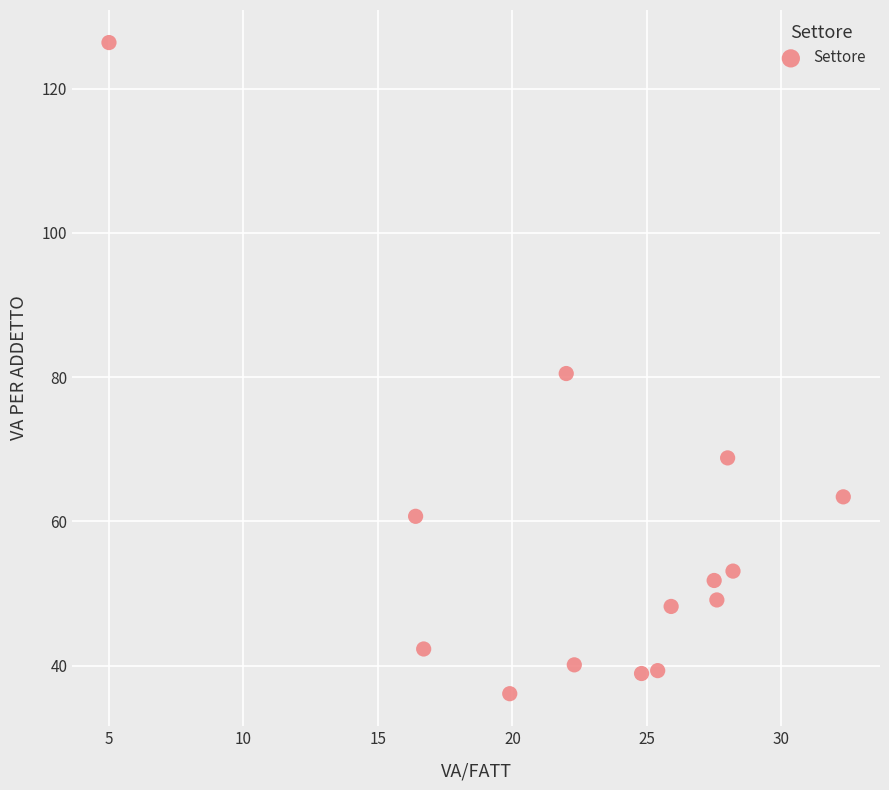

What is the range of Y values (max minus min)?

90.3